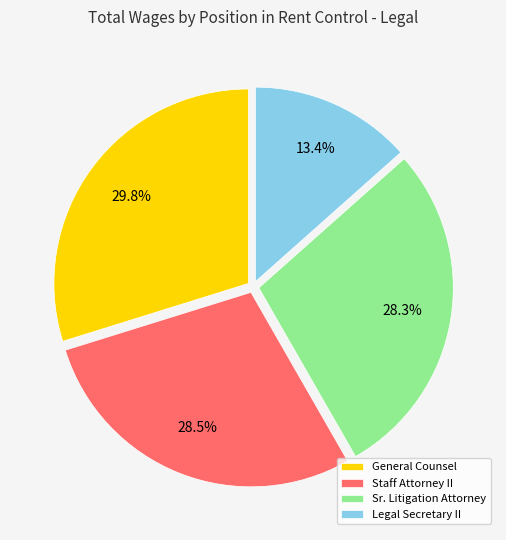

Which slice is the largest?

General Counsel